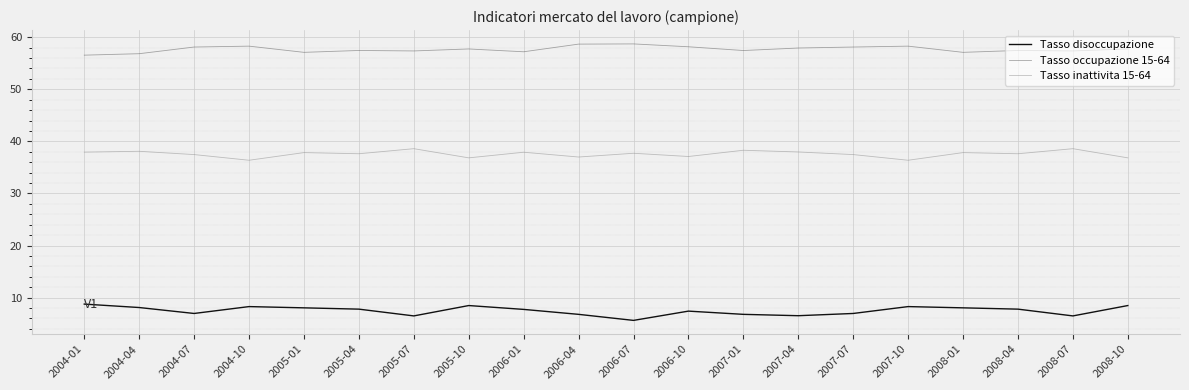

What position from the right is 2007-07?

6